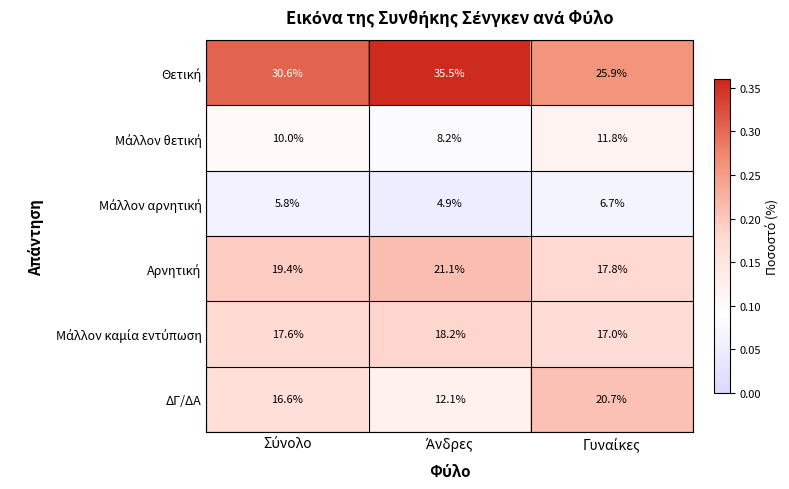

How many series are shown in this chart?

6